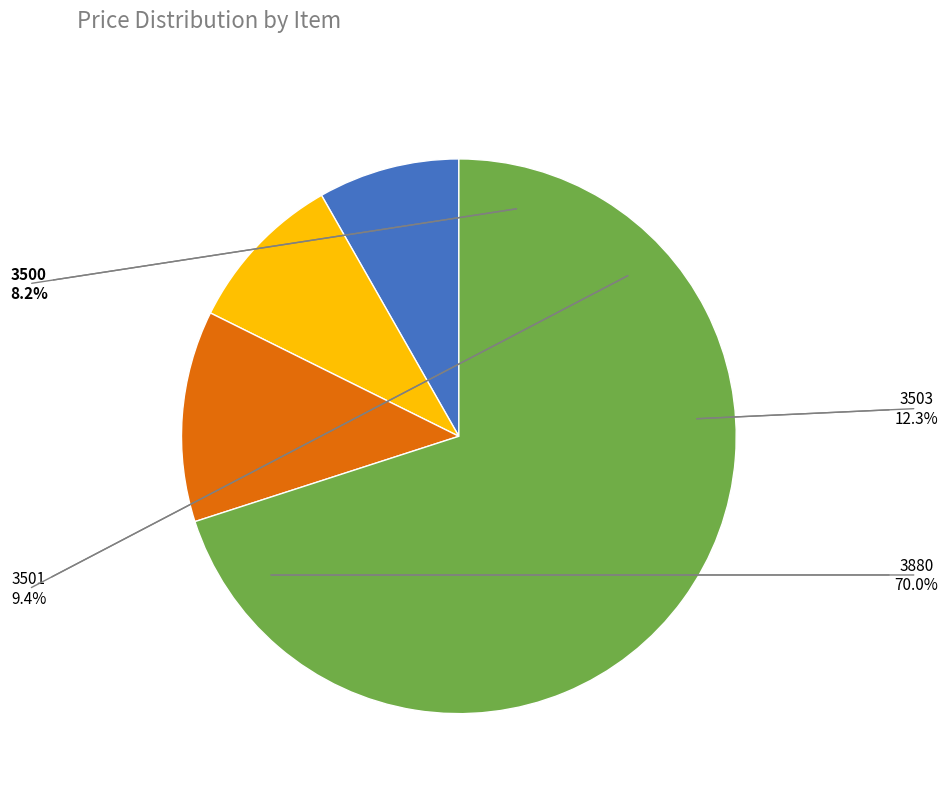

Which category has the biggest portion of the pie?

3880